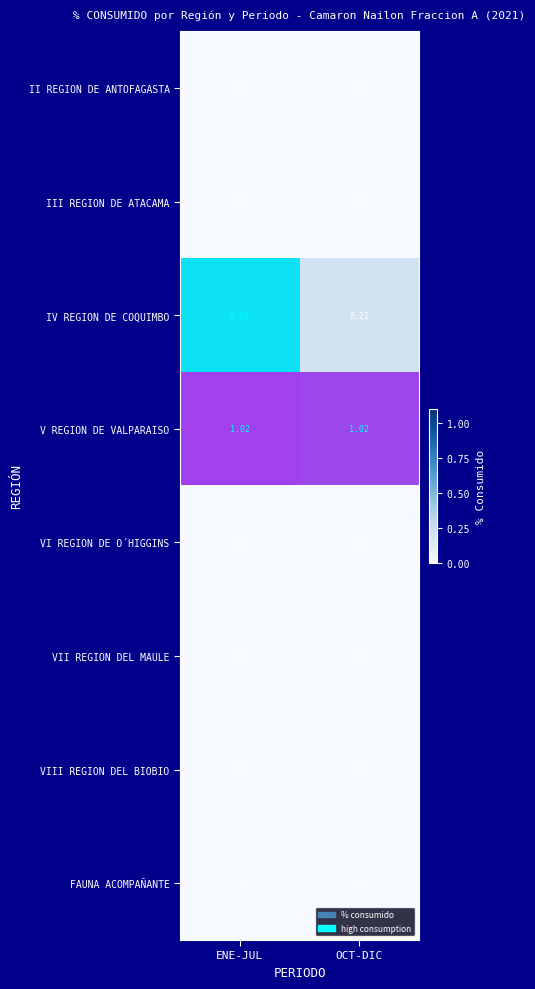

Which label corresponds to the smallest value in the chart?

ENE-JUL